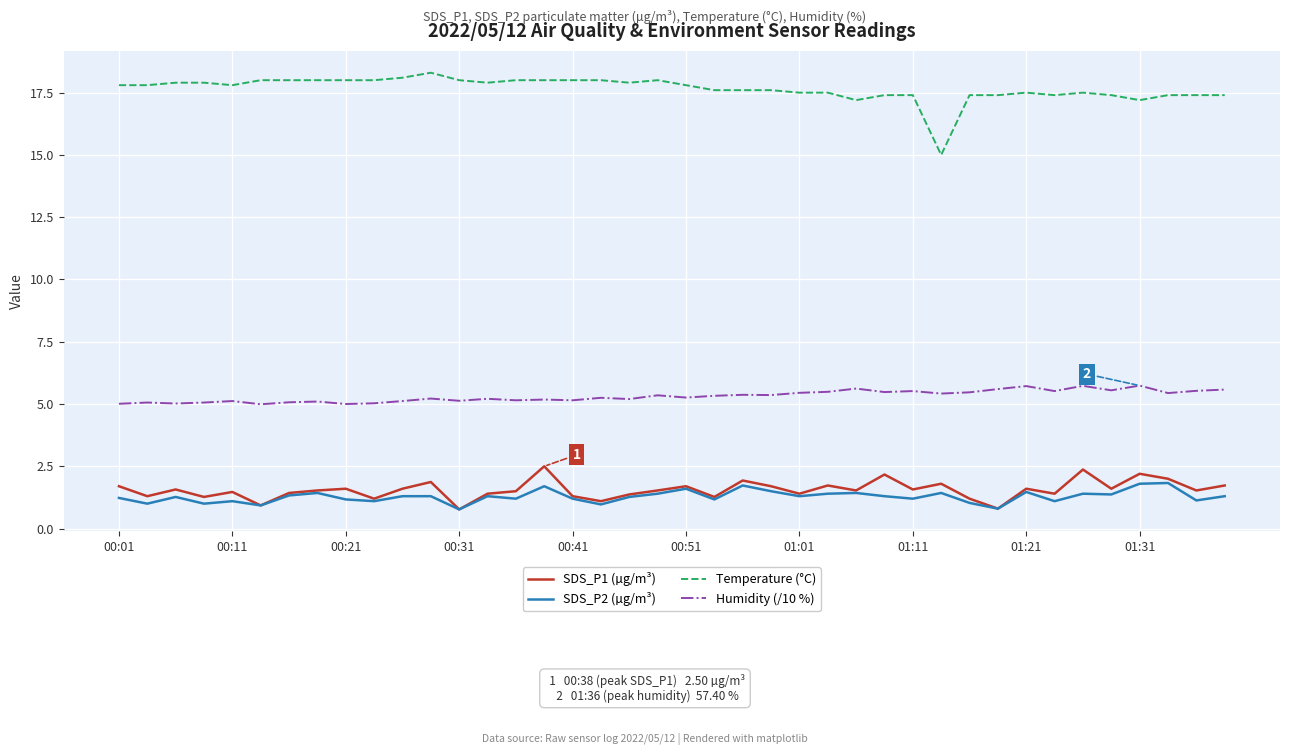

Which series has the largest range (max minus min)?

Temperature (°C)